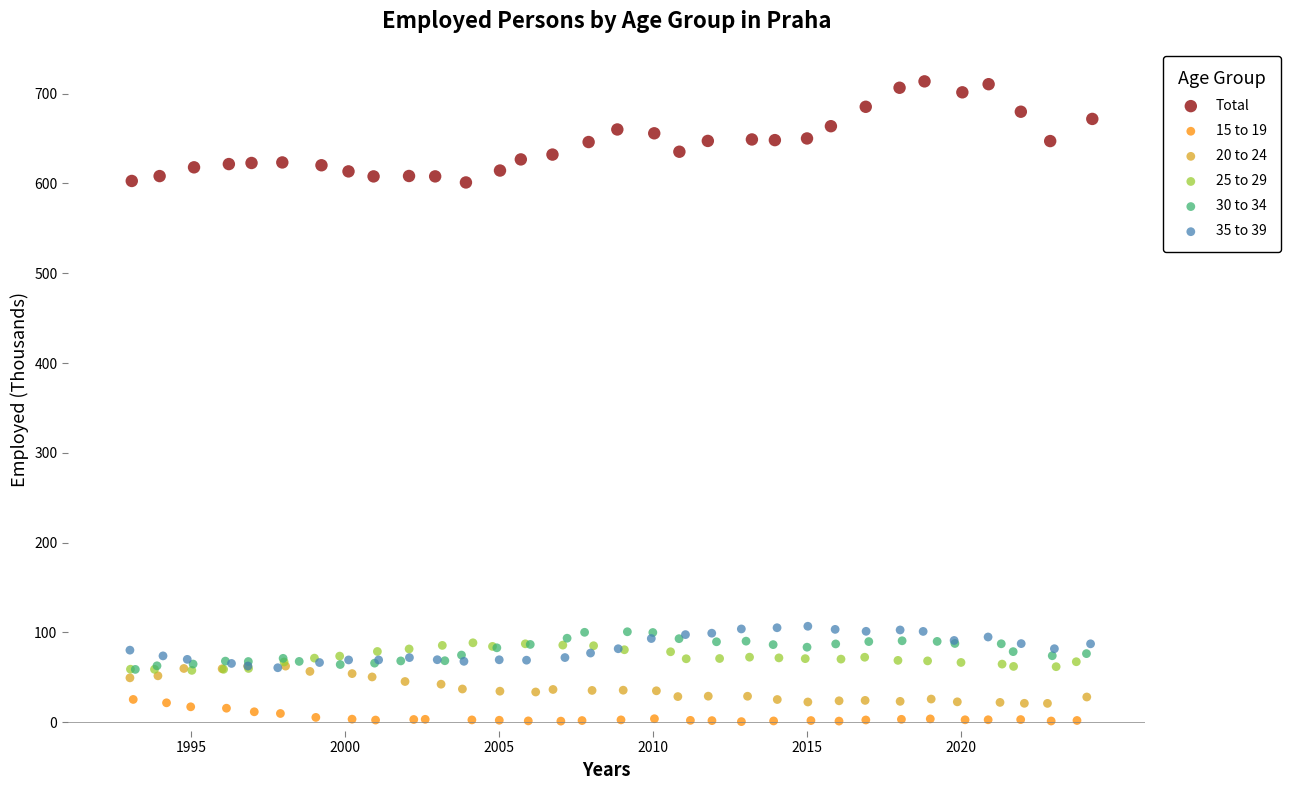

Which series has the widest spread of Y values?

Total